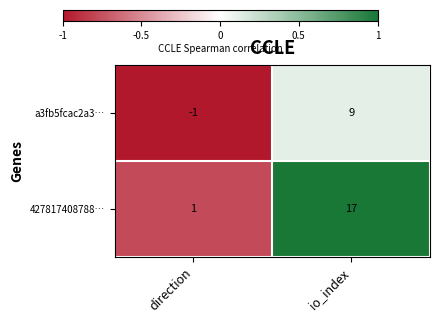

Which series has the largest total across all categories?

427817408788…